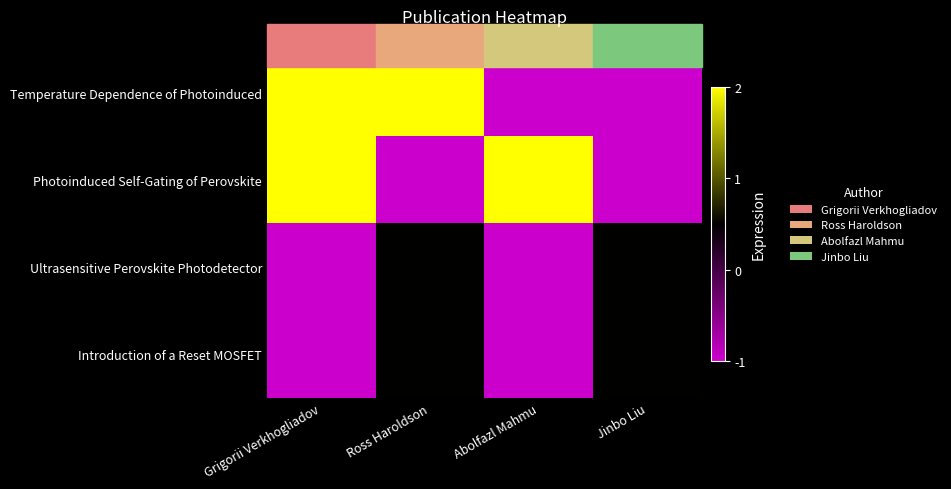

Reading left to right, transcribe all the data shown in this chart.

Temperature Dependence of Photoinduced: Grigorii Verkhogliadov=2.0	Ross Haroldson=2.0	Abolfazl Mahmu=-1.0	Jinbo Liu=-1.0
Photoinduced Self-Gating of Perovskite: Grigorii Verkhogliadov=2.0	Ross Haroldson=-1.0	Abolfazl Mahmu=2.0	Jinbo Liu=-1.0
Ultrasensitive Perovskite Photodetector: Grigorii Verkhogliadov=-1.0	Ross Haroldson=0.5	Abolfazl Mahmu=-1.0	Jinbo Liu=0.5
Introduction of a Reset MOSFET: Grigorii Verkhogliadov=-1.0	Ross Haroldson=0.5	Abolfazl Mahmu=-1.0	Jinbo Liu=0.5